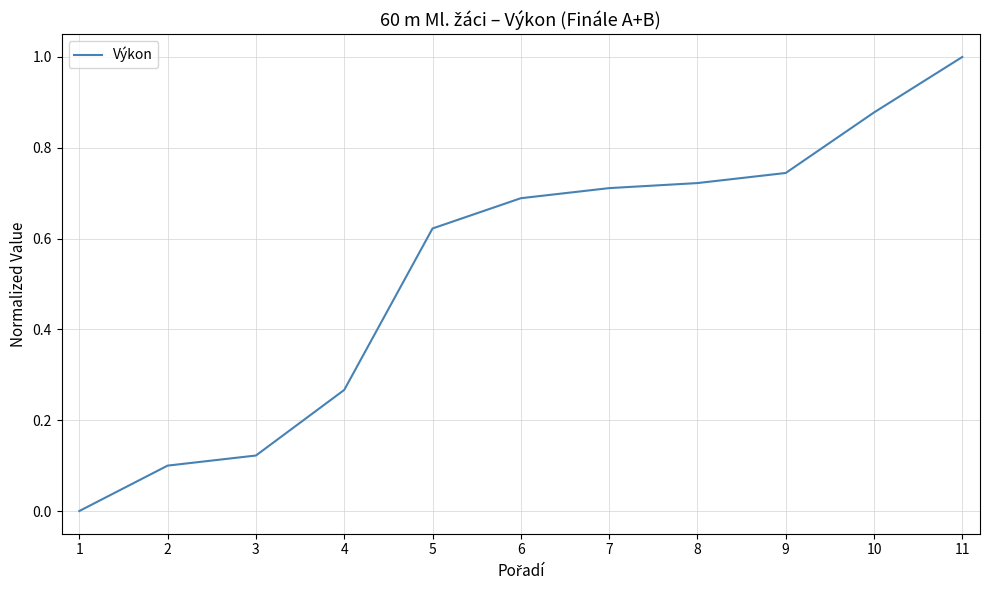

Between 7 and 2, which is larger?

7